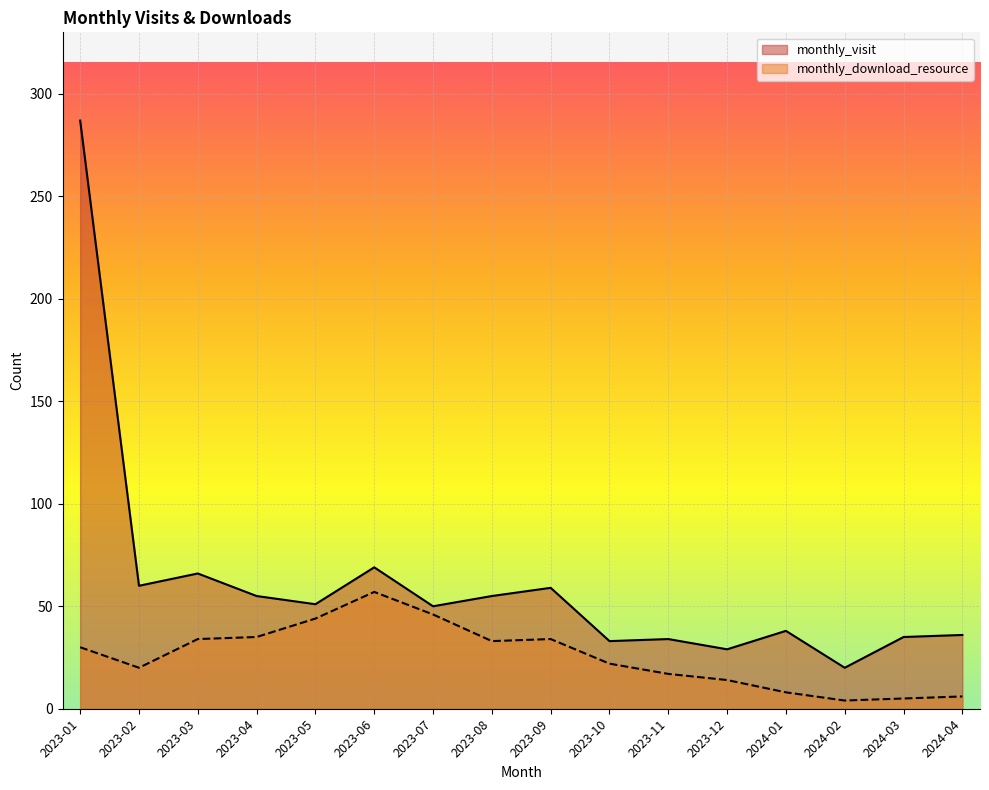

At which category does monthly_download_resource reach its first local peak?

2023-06